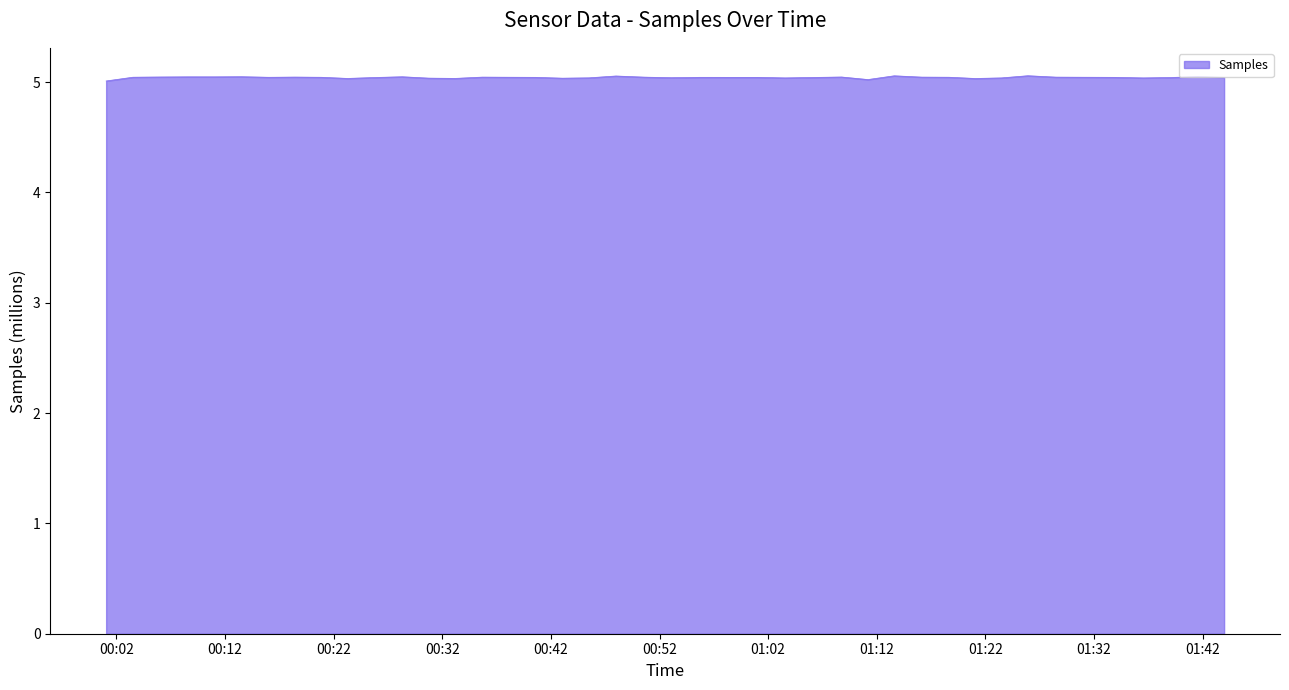

What is the maximum value shown in the chart?

5.1